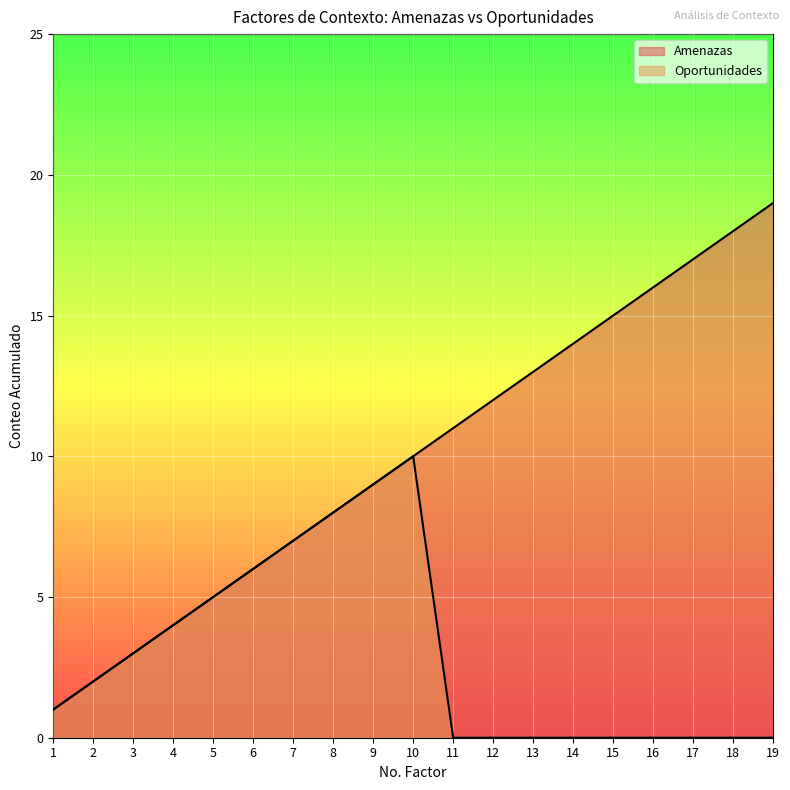

Is the value of Amenazas at 4 greater than the value of Oportunidades at 12?

Yes